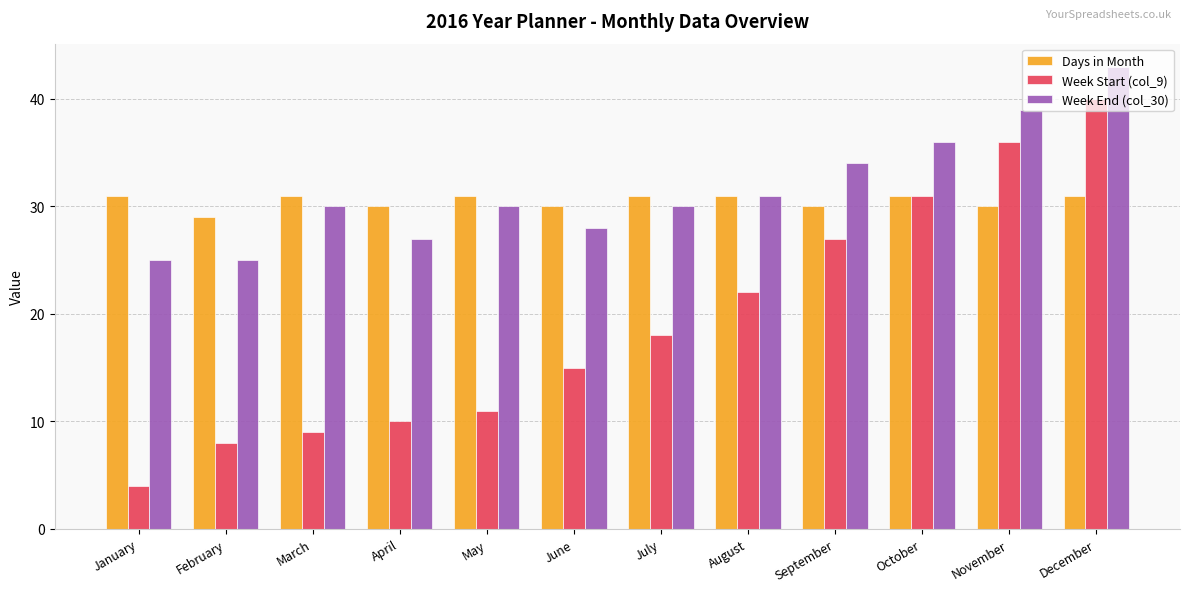

What is the spread (max minus min) of values at June?

15